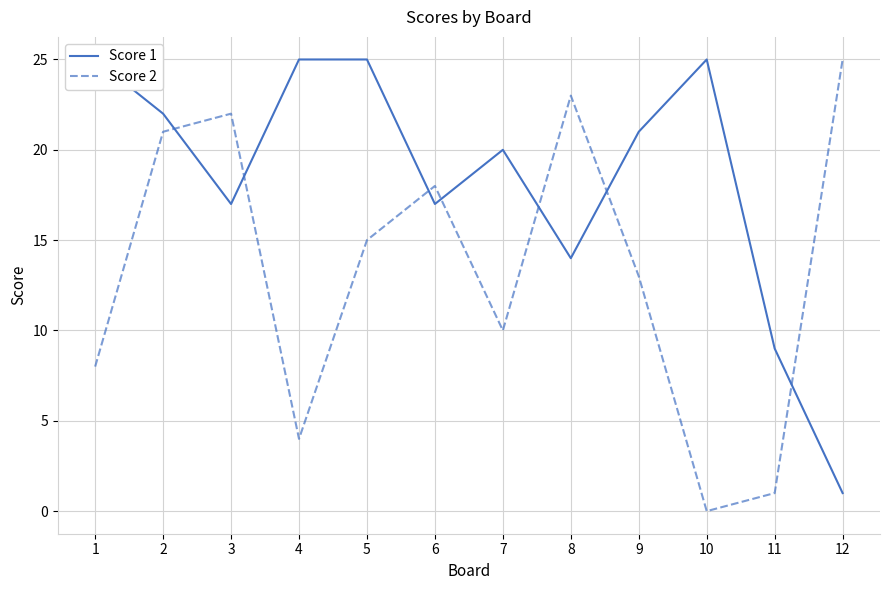

Reading left to right, what are all the values shown in this chart?

Score 1: 25	22	17	25	25	17	20	14	21	25	9	1
Score 2: 8	21	22	4	15	18	10	23	13	0	1	25